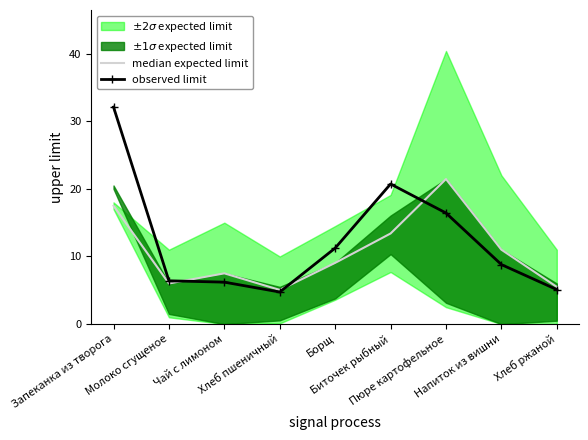

Which series has the largest range (max minus min)?

observed limit